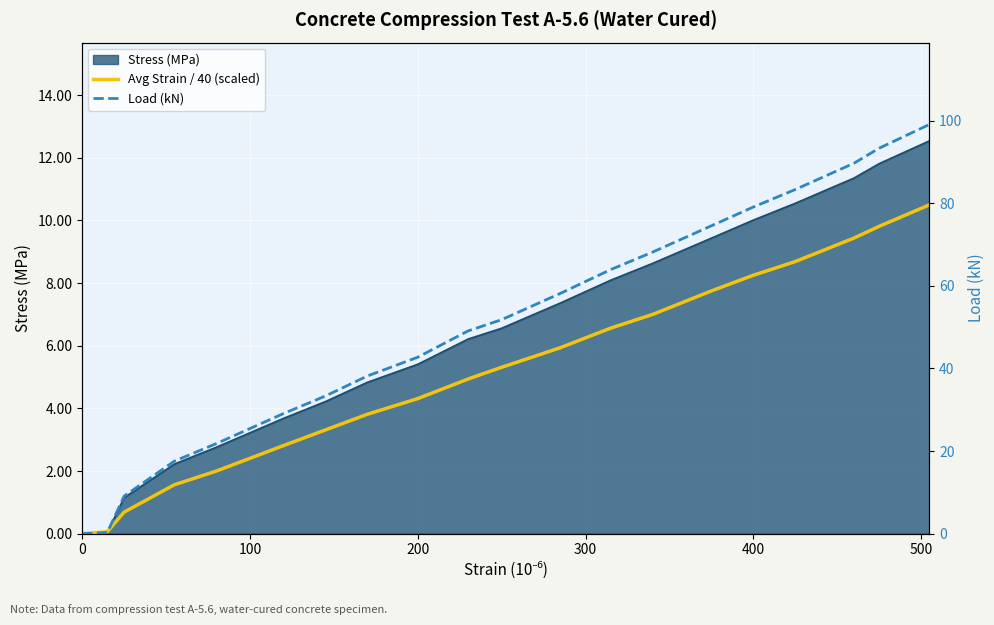

Between 100 and 500, which series saw the biggest shift?

Load (kN)